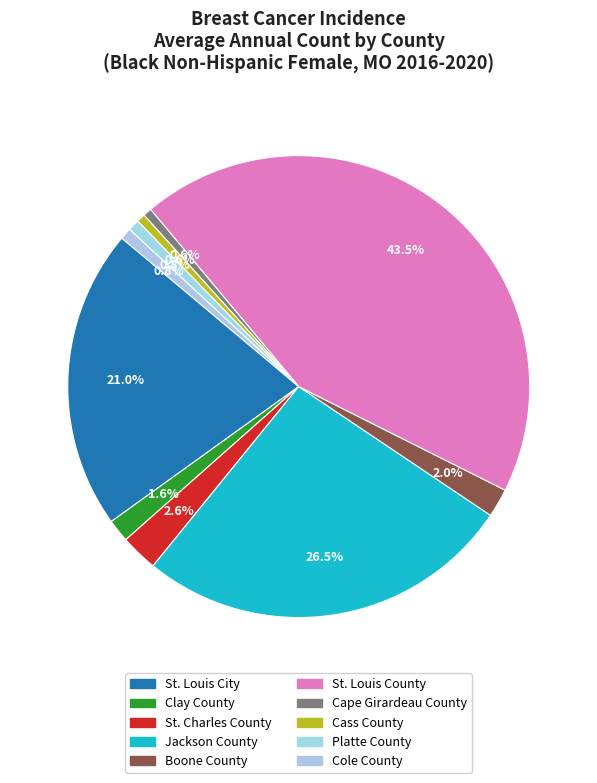

Count the number of slices in the pie.

10